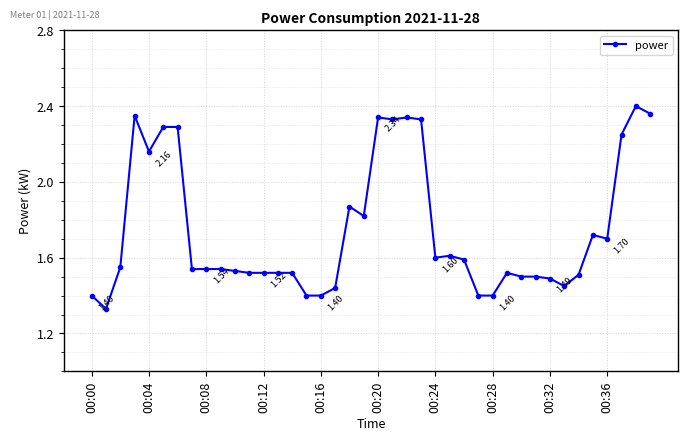

Does the chart have visible grid lines?

Yes